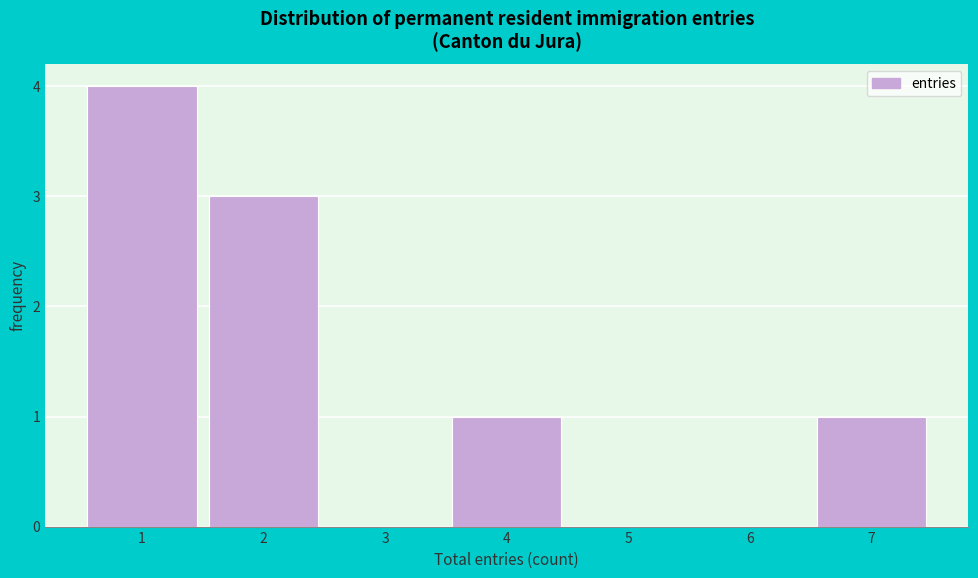

How tall is the bar that spans 1.5 to 2.5 on the x-axis? The values are not printed on the chart, so give them approximately, as read against the axis.

3